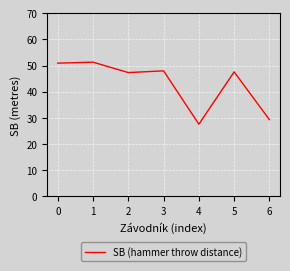

Does the chart have visible grid lines?

Yes